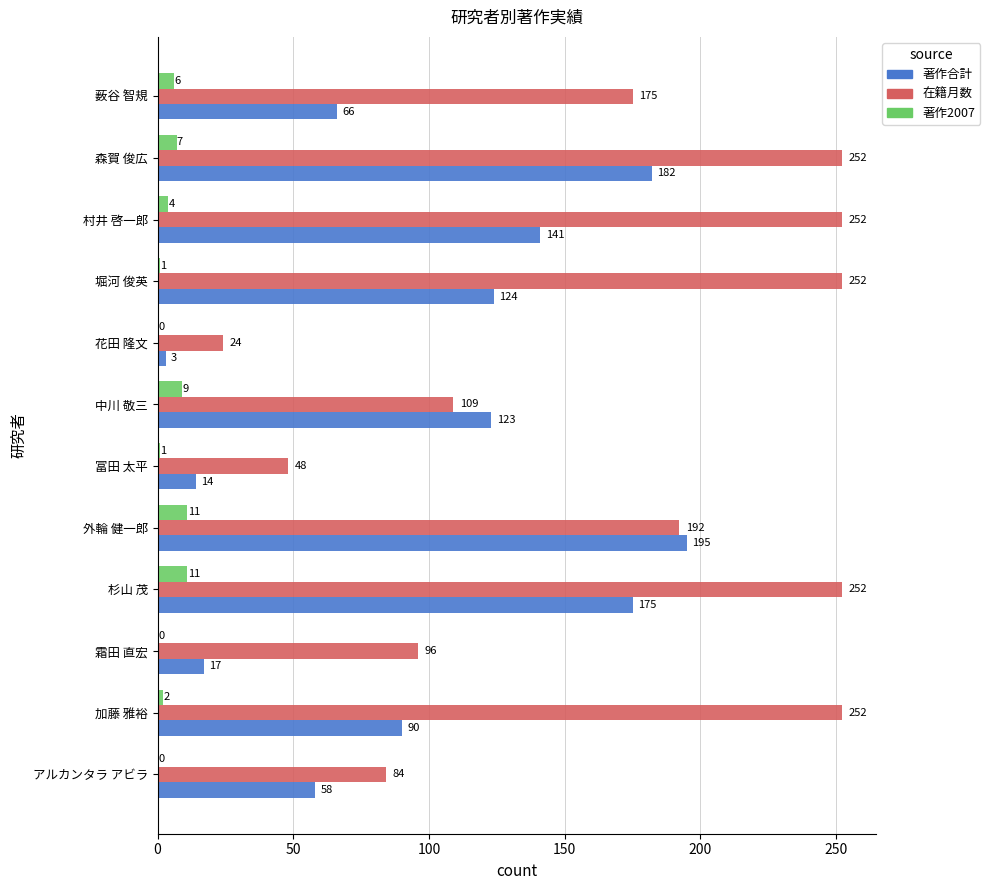

At which label is 著作合計 closest to 99?

加藤 雅裕